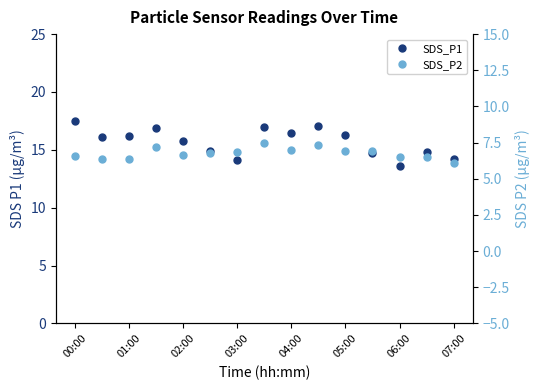

At which category does the chart reach its peak across all series?

00:00